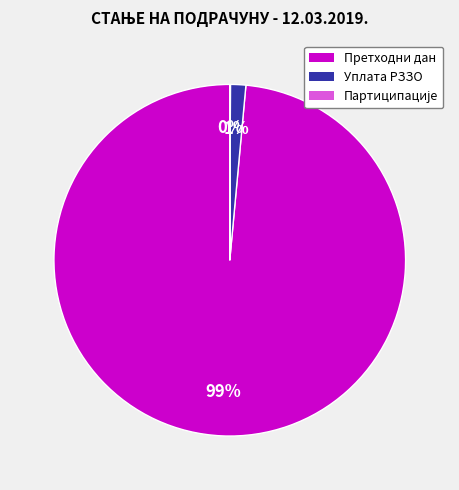

What is the largest slice in the pie chart?

Претходни дан